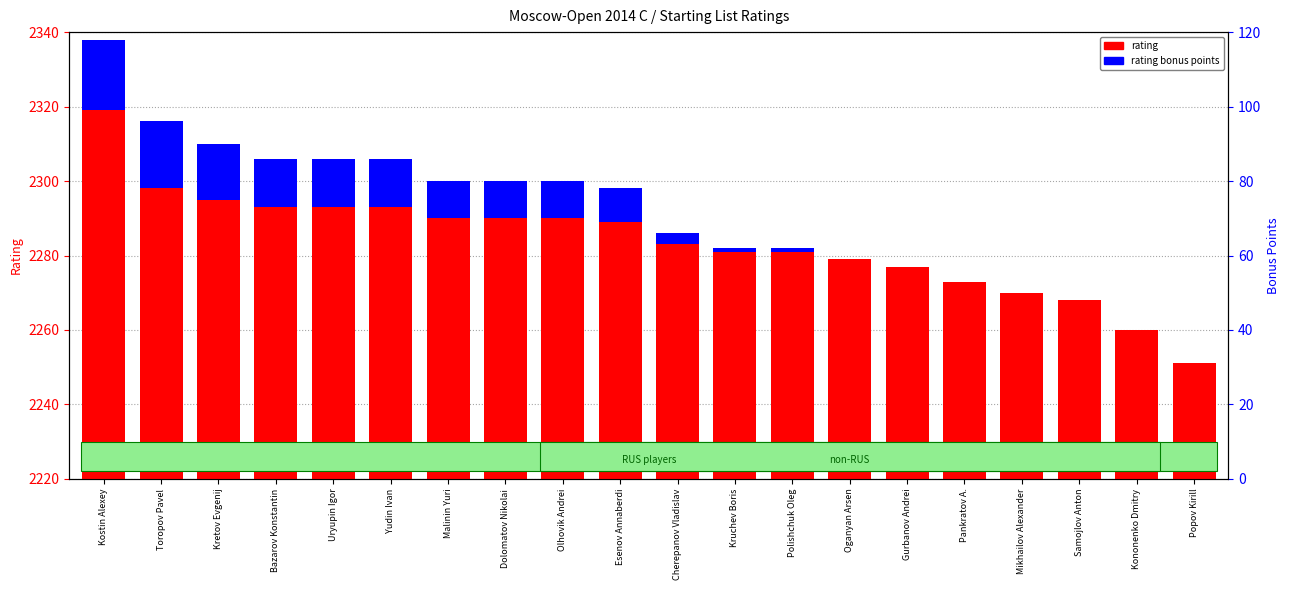

Which category has the lowest value across all series?

Oganyan Arsen